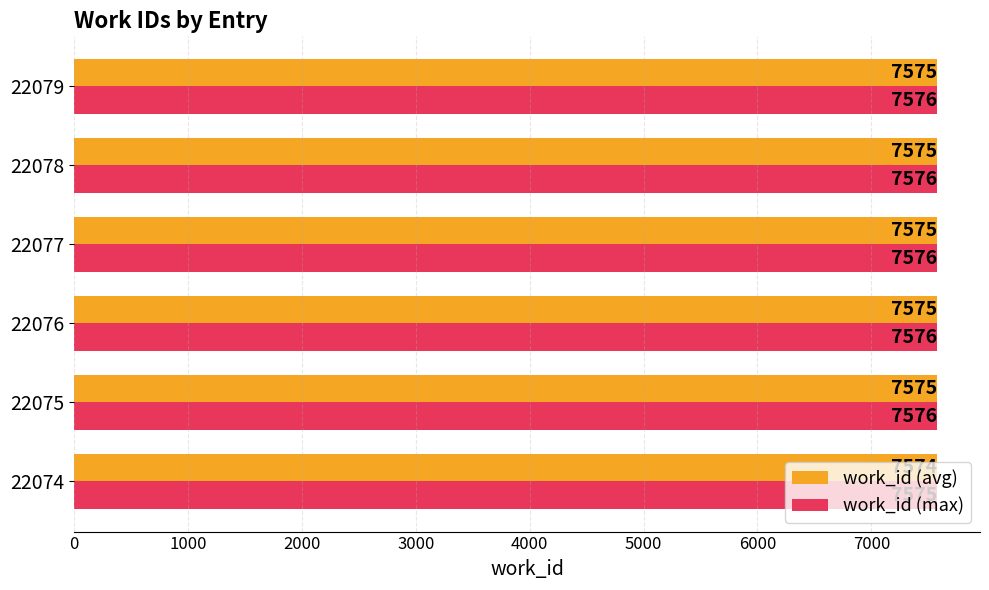

Is the value of work_id (avg) at 22076 greater than the value of work_id (max) at 22075?

No